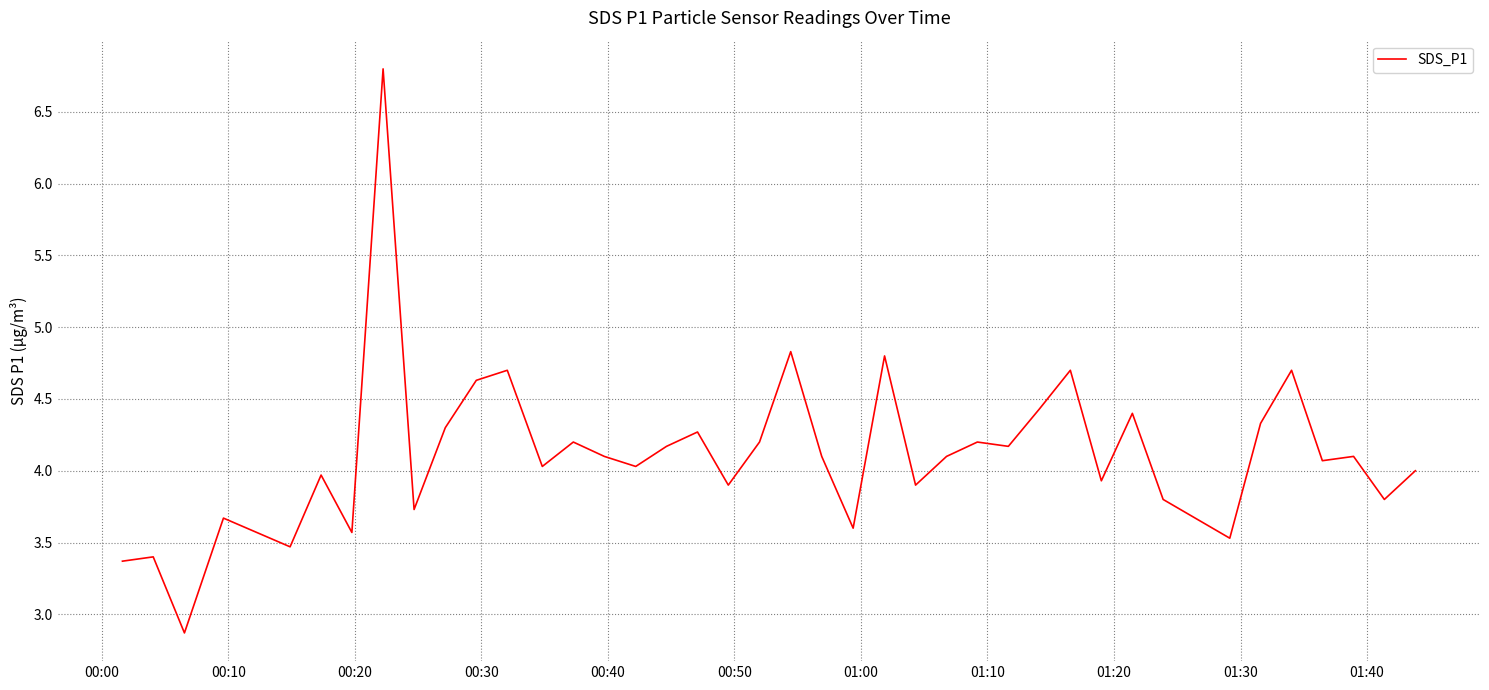

Reading left to right, list all the values displayed in this chart.

3.4	3.4	2.9	3.7	3.5	4.0	3.6	6.8	3.7	4.3	4.6	4.7	4.0	4.2	4.1	4.0	4.2	4.3	3.9	4.2	4.8	4.1	3.6	4.8	3.9	4.1	4.2	4.2	4.4	4.7	3.9	4.4	3.8	3.5	4.3	4.7	4.1	4.1	3.8	4.0